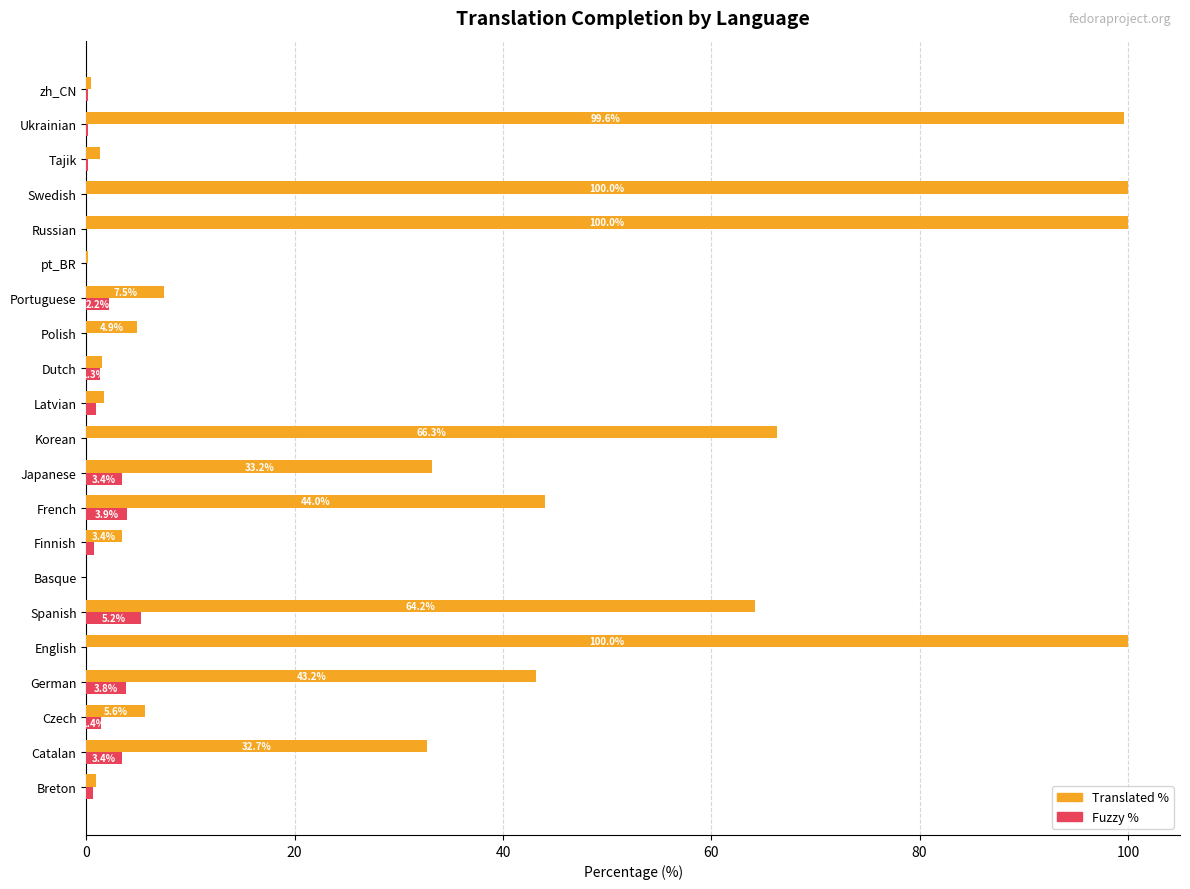

What is the greatest value displayed?

100.0